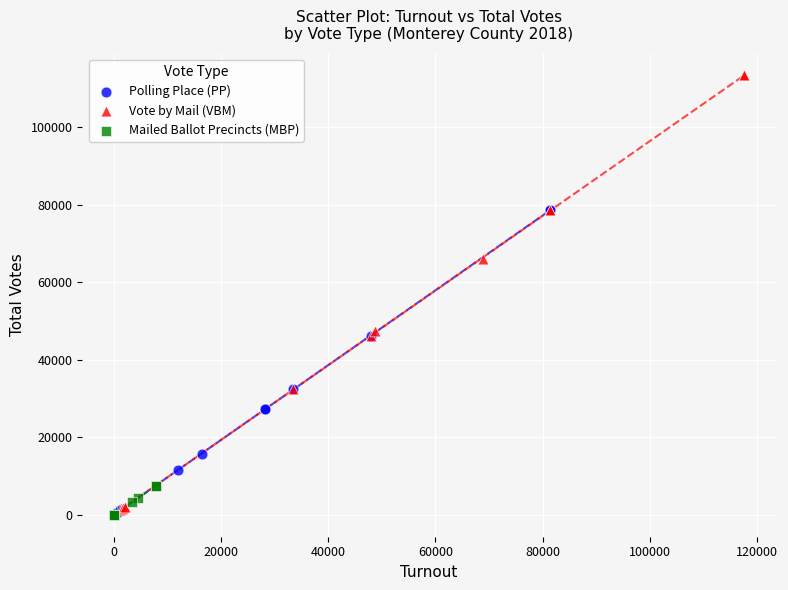

Which series reaches the maximum Y coordinate?

Vote by Mail (VBM)